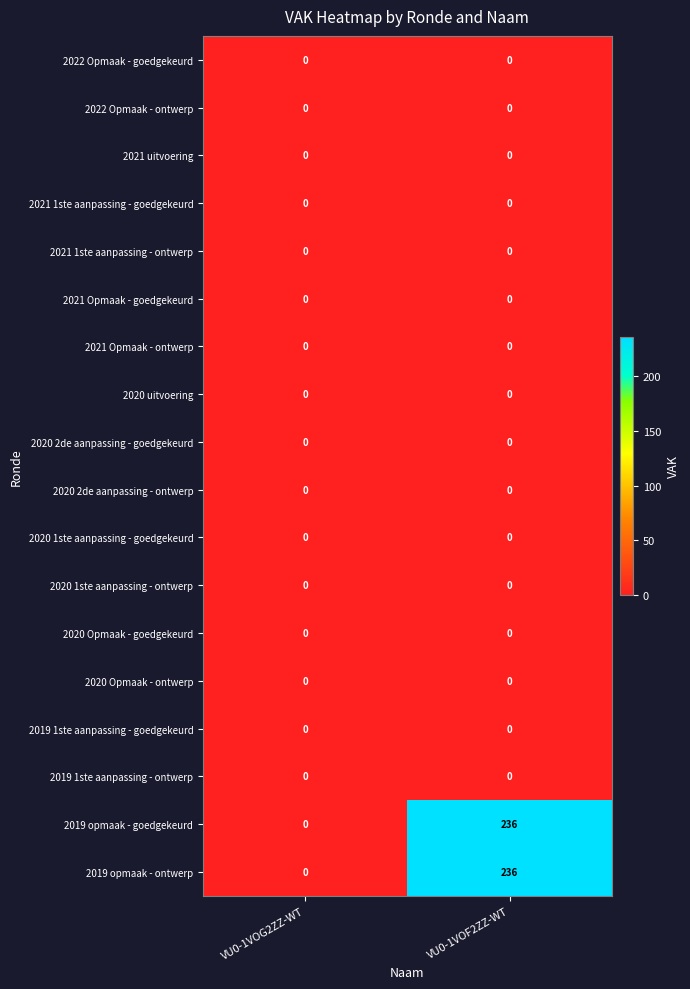

At which category is the sum across all series the highest?

VU0-1VOF2ZZ-WT